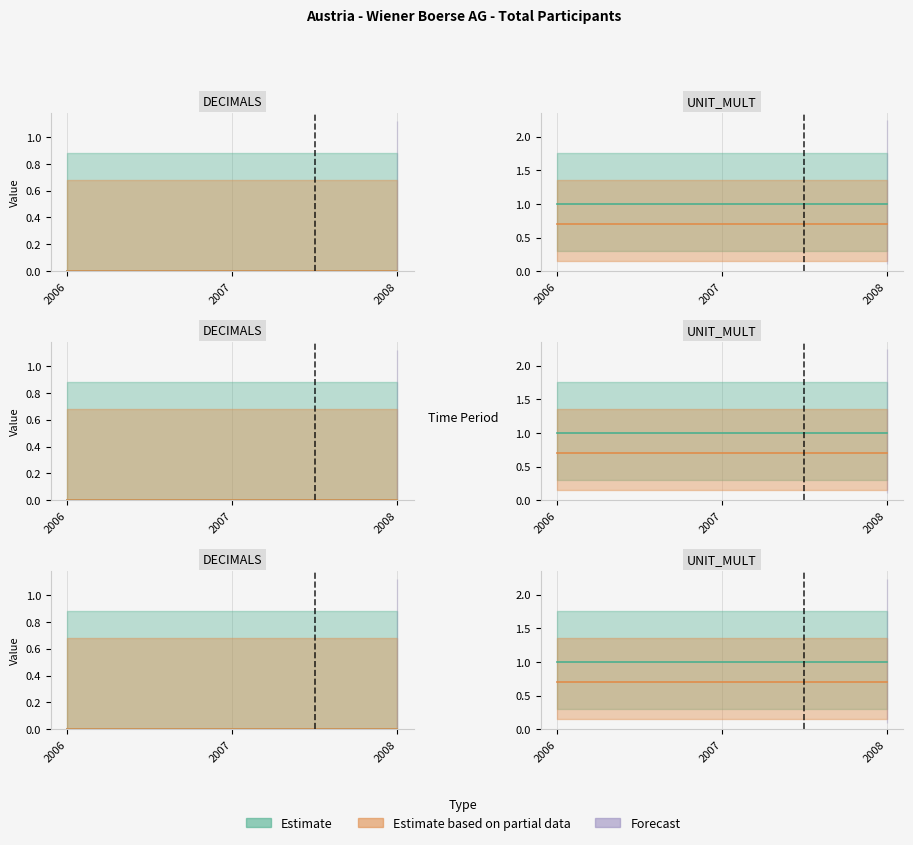

At which label is UNIT_MULT closest to 1?

2006